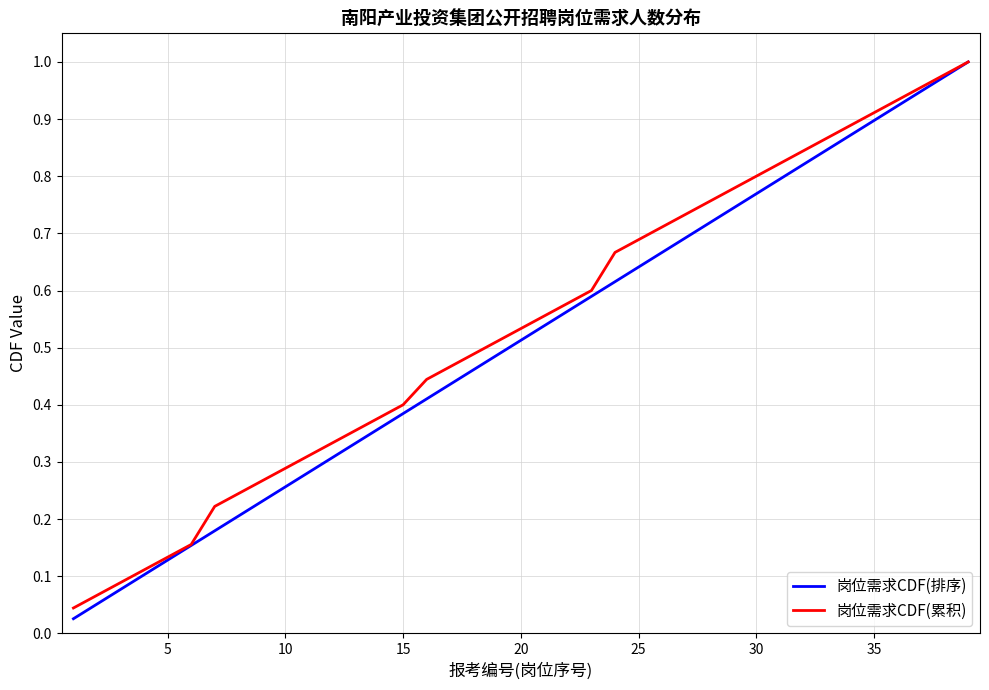

Which series has the largest range (max minus min)?

岗位需求CDF(排序)